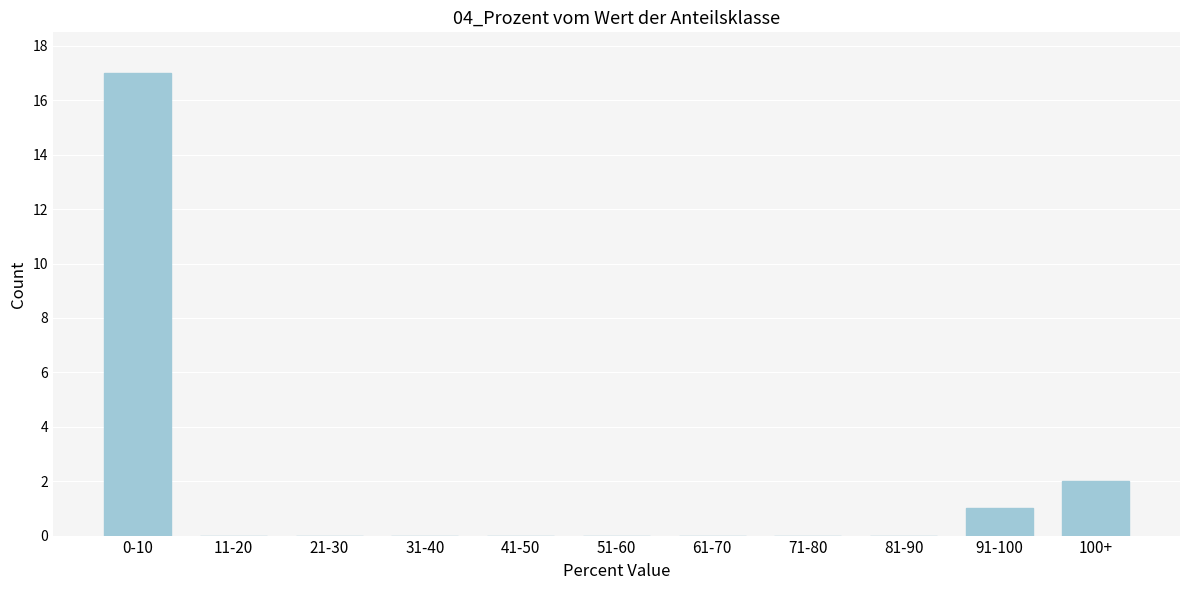

Reading right to left, list all the values displayed in this chart.

100+=2	91-100=1	81-90=0	71-80=0	61-70=0	51-60=0	41-50=0	31-40=0	21-30=0	11-20=0	0-10=17